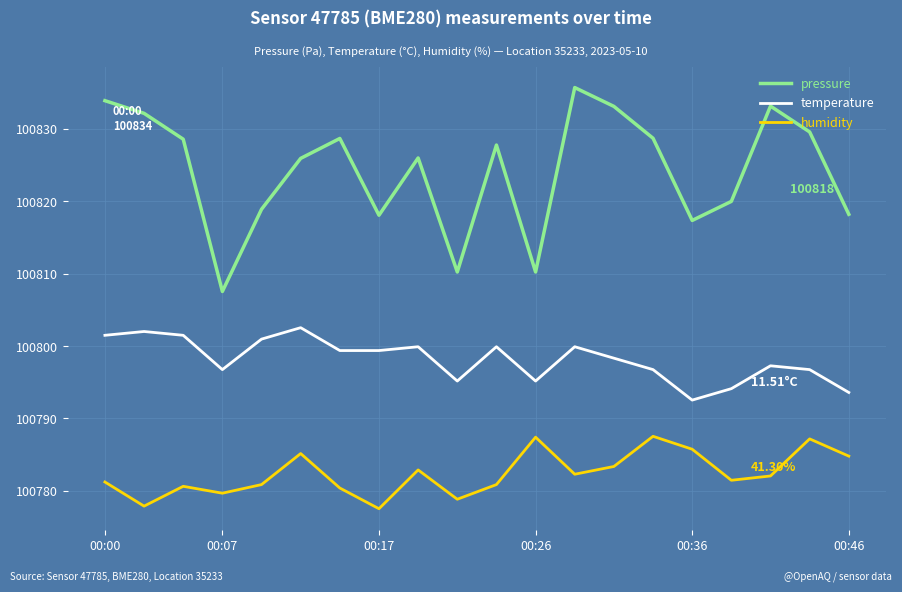

Is this an area chart (filled region under the line)?

No